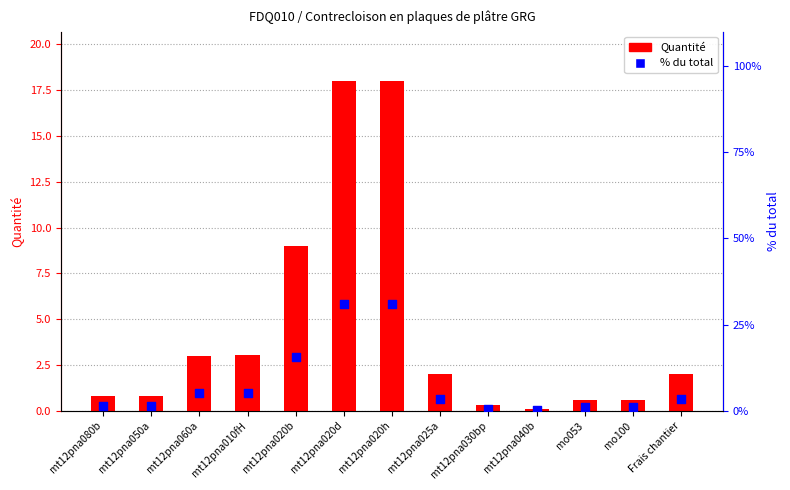

Which series has the widest spread of Y values?

% du total